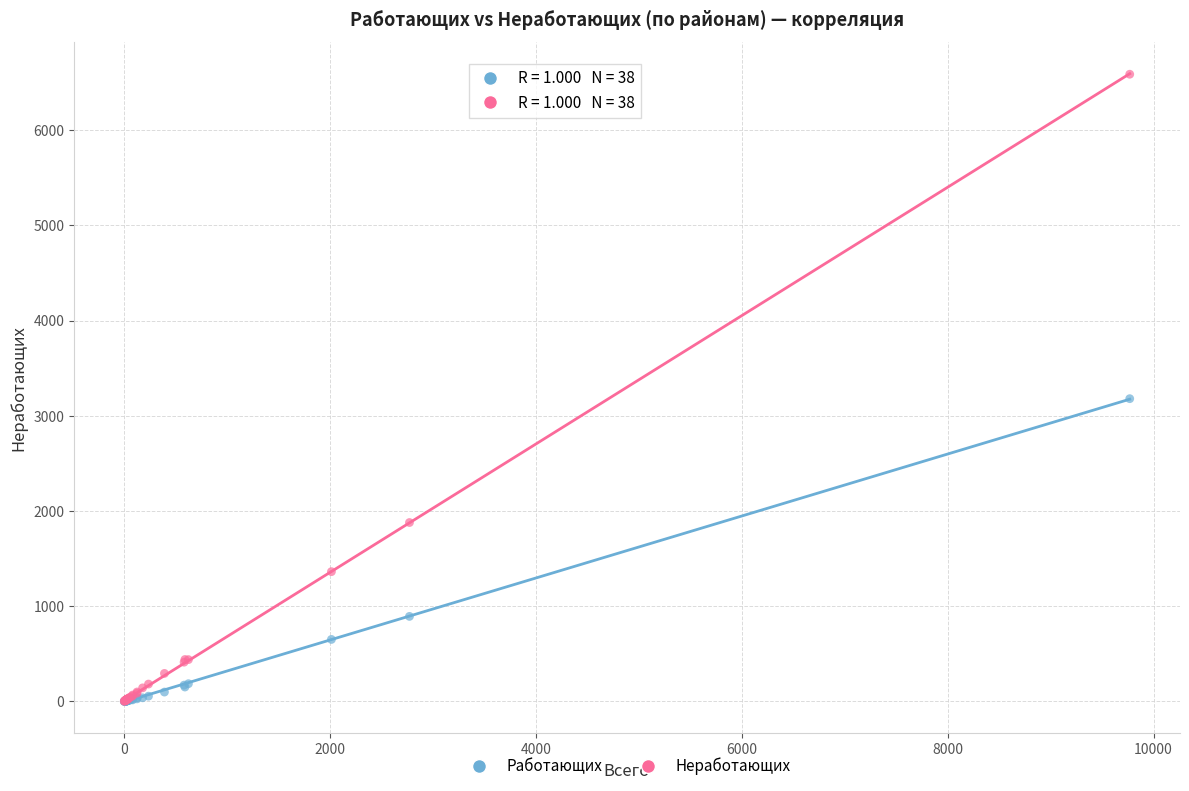

In the Неработающих series, what Y value is closest to 3294?

1879